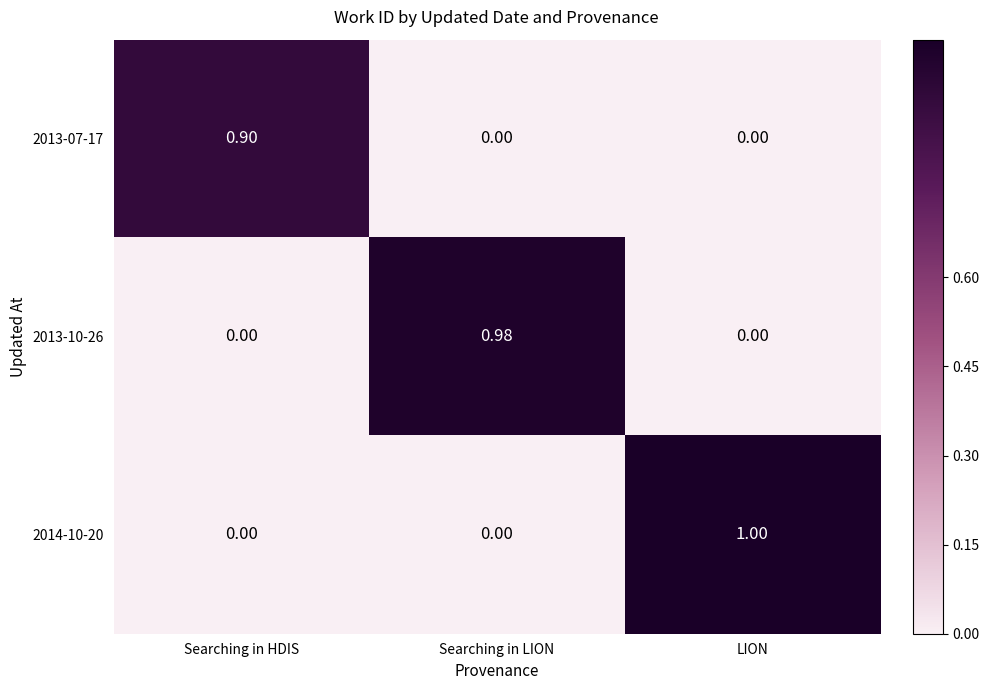

At which category does the chart reach its peak across all series?

LION